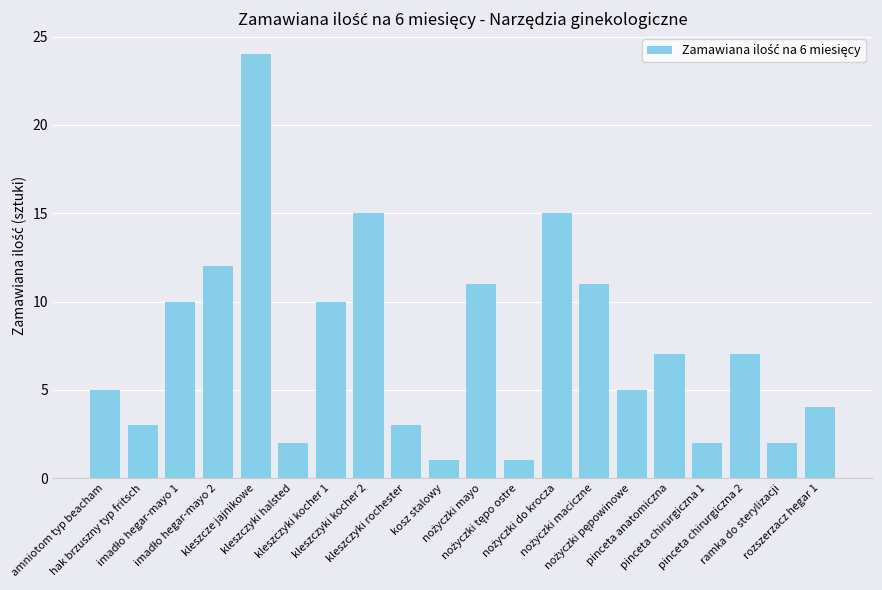

What is the value of the 9th bar from the left?

3